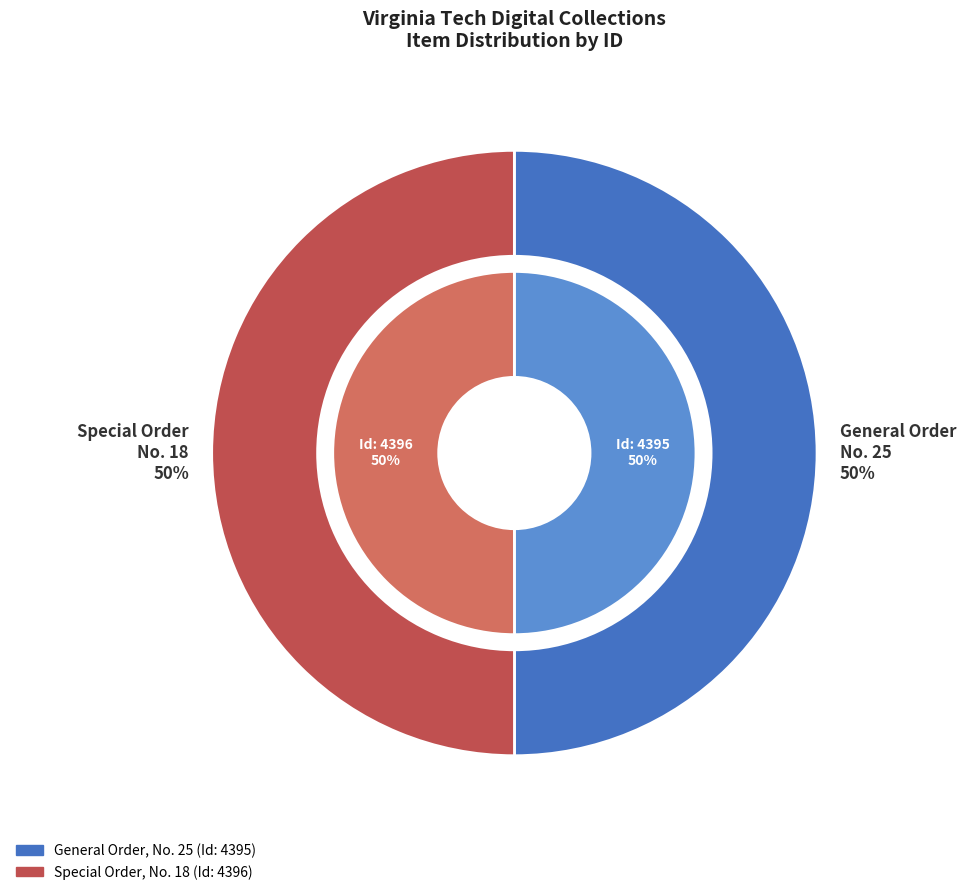

Approximately how many times larger is the value at Special Order, No. 18 compared to General Order, No. 25?

1.0